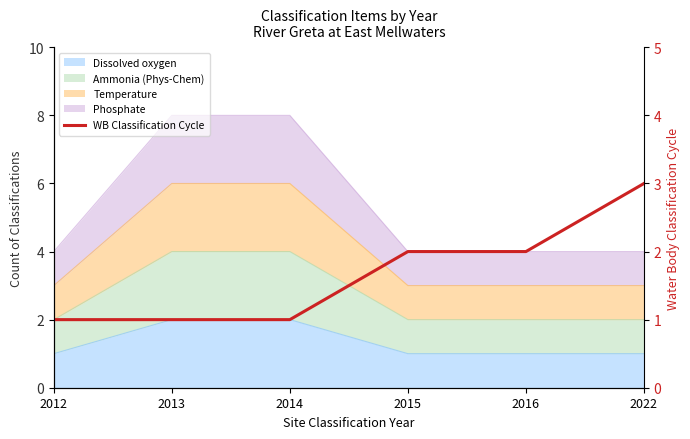

Reading left to right, extract all data points from this chart.

2012=1	2013=1	2014=1	2015=2	2016=2	2022=3